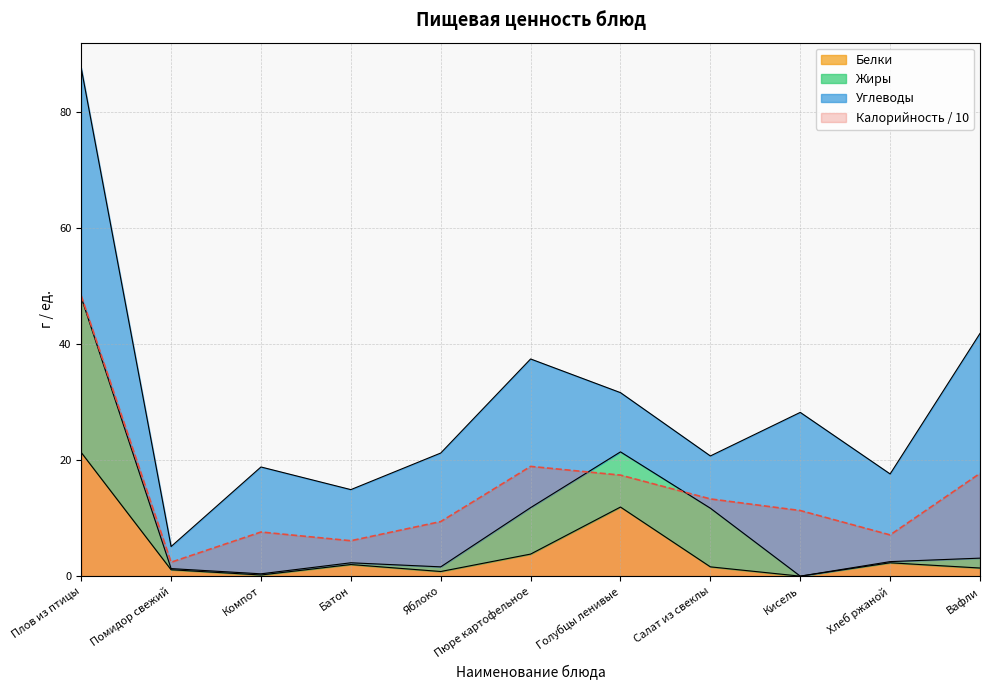

Which series has the largest total across all categories?

Калорийность